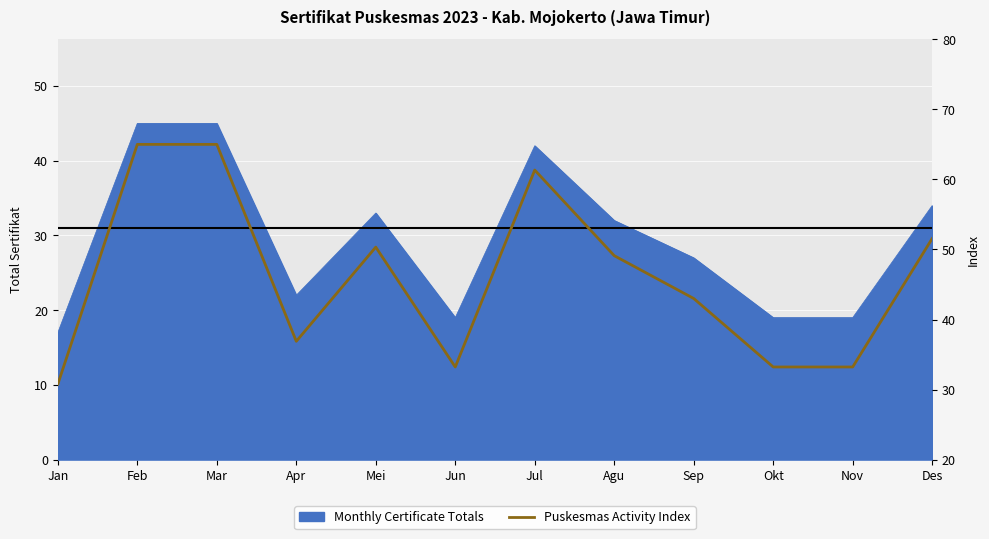

How many categories are shown in the chart?

12